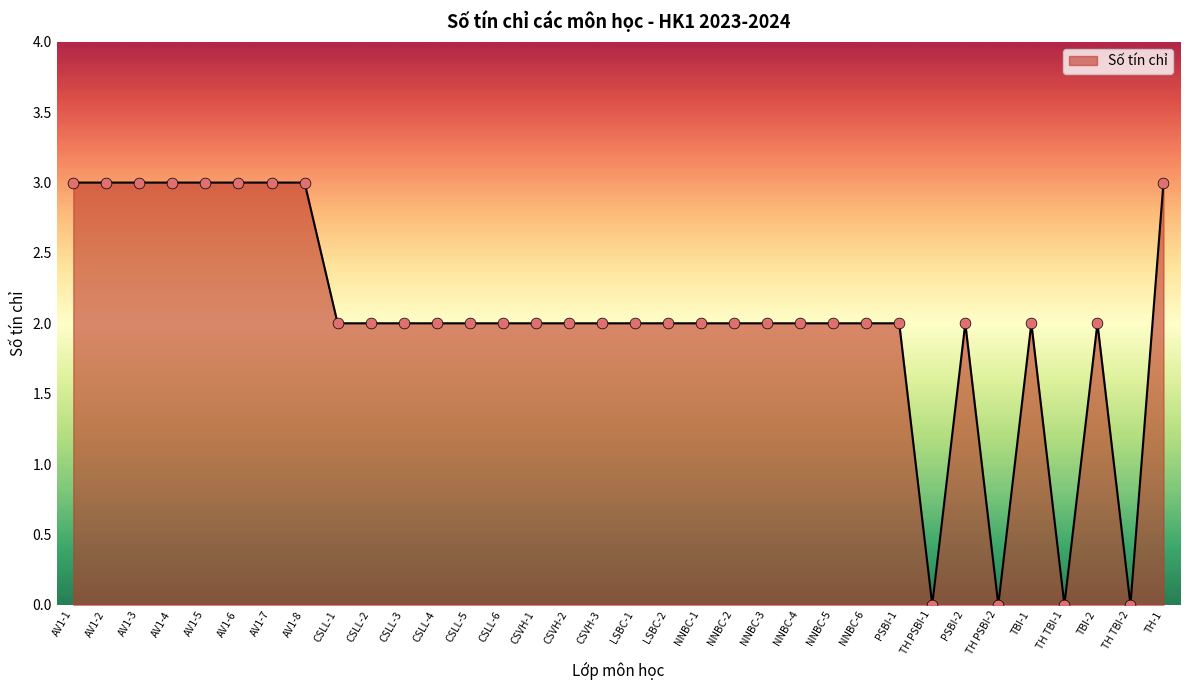

Between NNBC-6 and TH TBI-1, which is larger?

NNBC-6